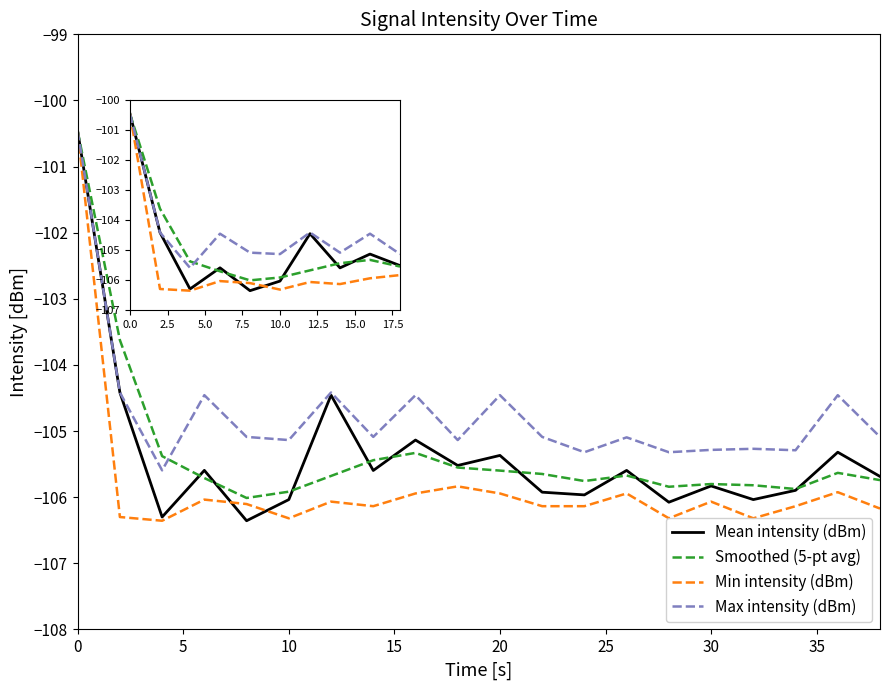

Read the Min intensity (dBm) value at 10.

-106.4